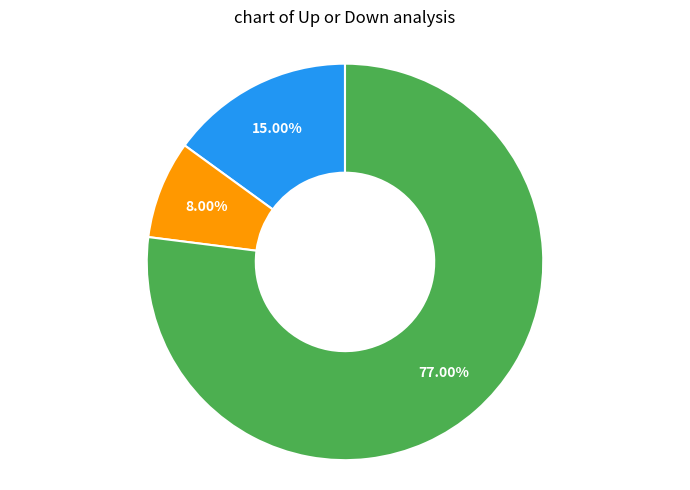

Is there any slice that represents more than half of the pie?

Yes